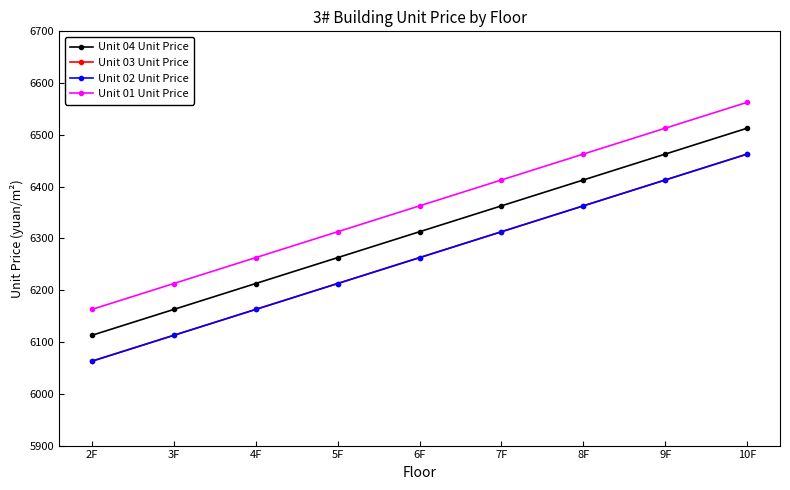

Does the chart have visible grid lines?

No